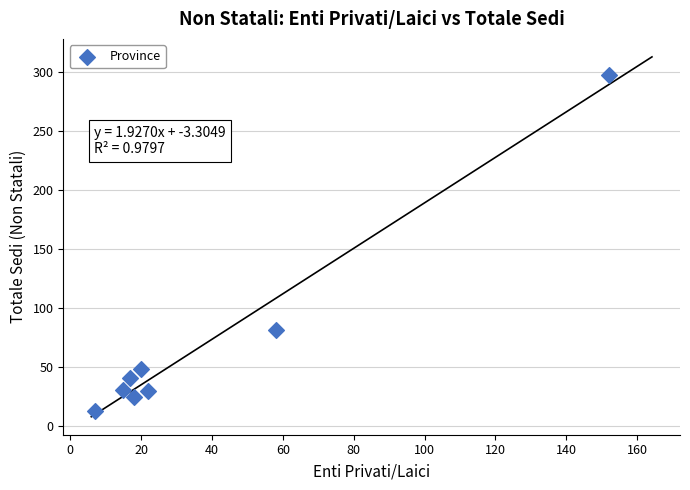

What Y value in the scatter plot is closest to 155?

82